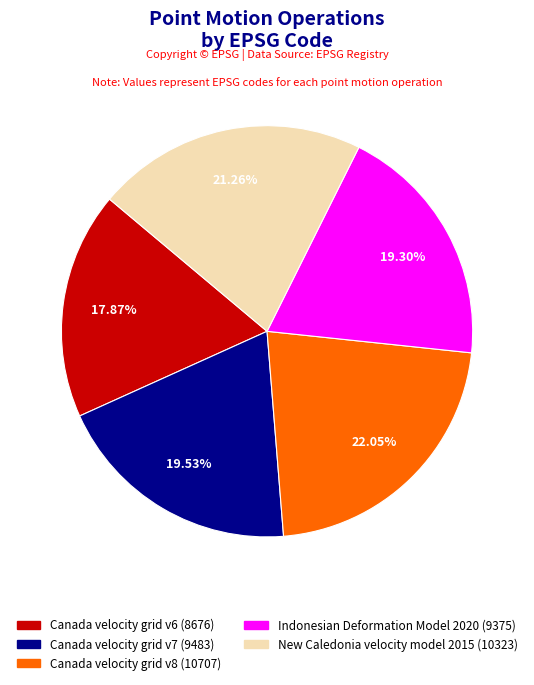

What is the smallest slice in the pie chart?

Canada velocity grid v6